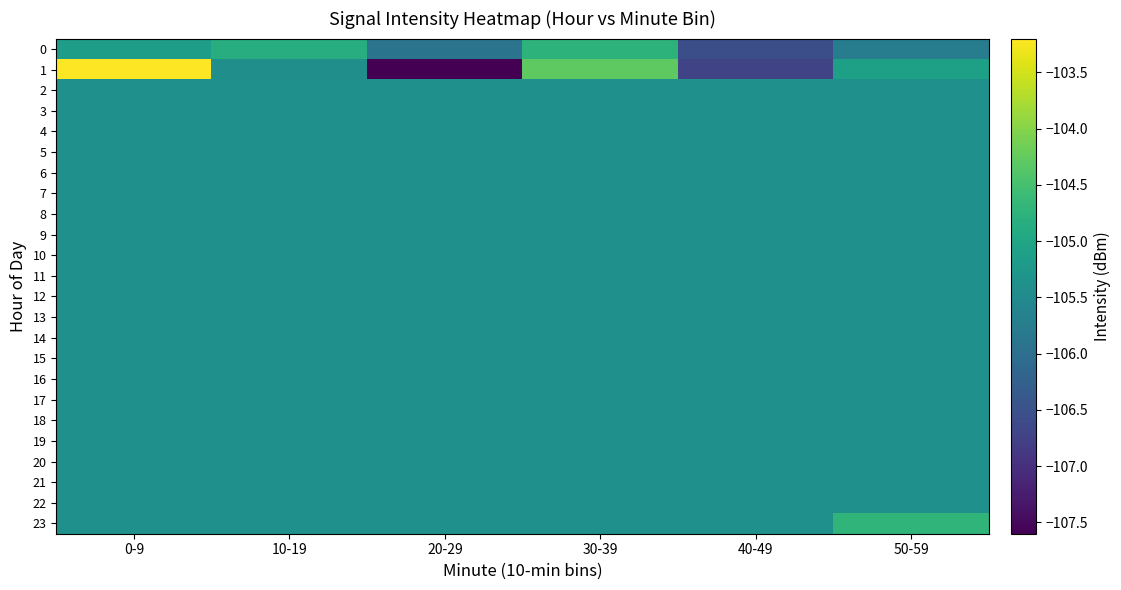

Which has a higher value, 20-29 or 50-59?

50-59